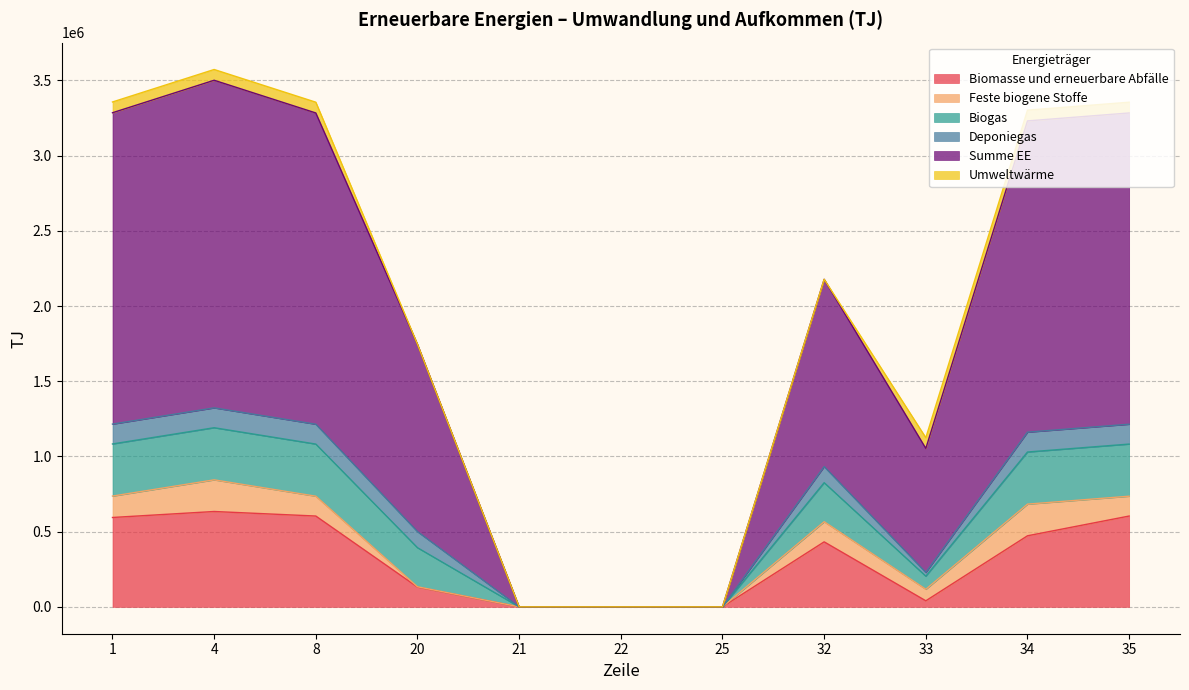

What are all the series names shown in the legend?

Biomasse und erneuerbare Abfälle, Feste biogene Stoffe, Biogas, Deponiegas, Summe EE, Umweltwärme